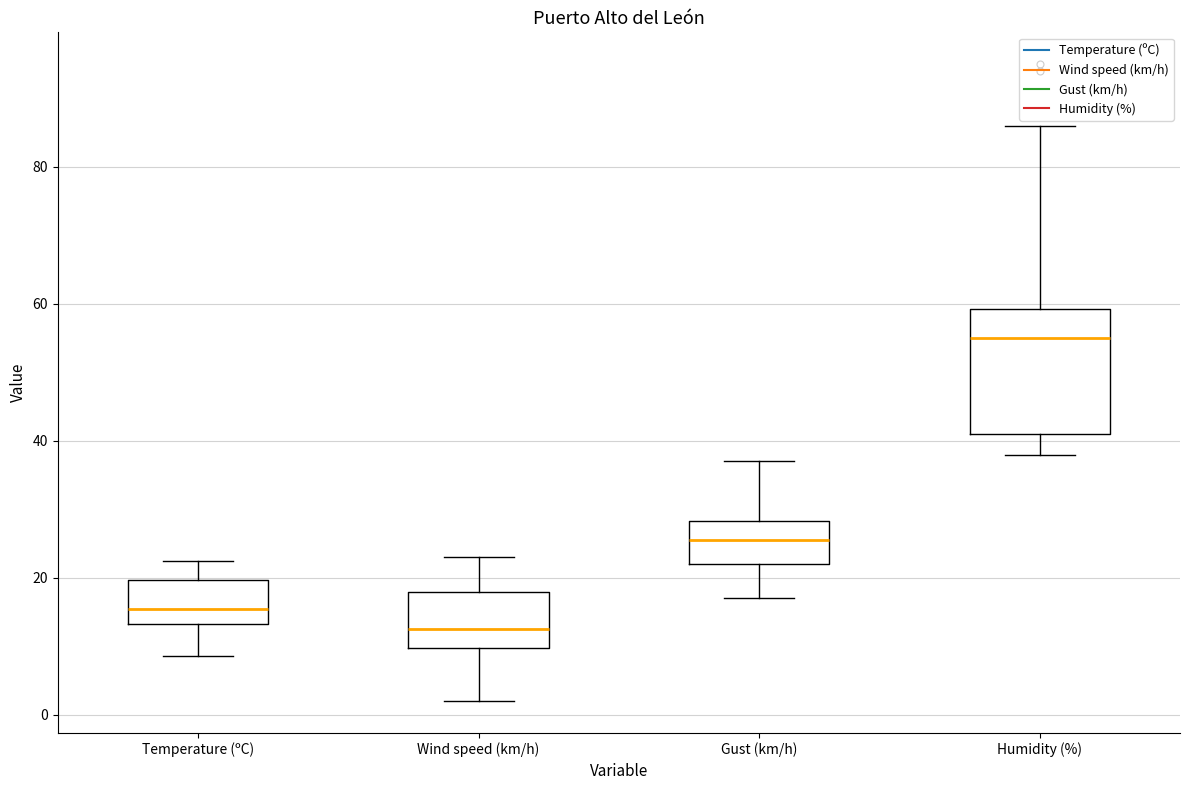

Reading left to right, read every box against the y-axis: the position of its median line, the range the box covers, and the ends of its whiskers. The values are not printed on the chart, so give them approximately, as read against the axis.

Temperature (ºC): median 16, box 14 to 20, whiskers 8 to 22
Wind speed (km/h): median 12, box 10 to 18, whiskers 2 to 24
Gust (km/h): median 26, box 22 to 28, whiskers 18 to 38
Humidity (%): median 56, box 42 to 60, whiskers 38 to 86